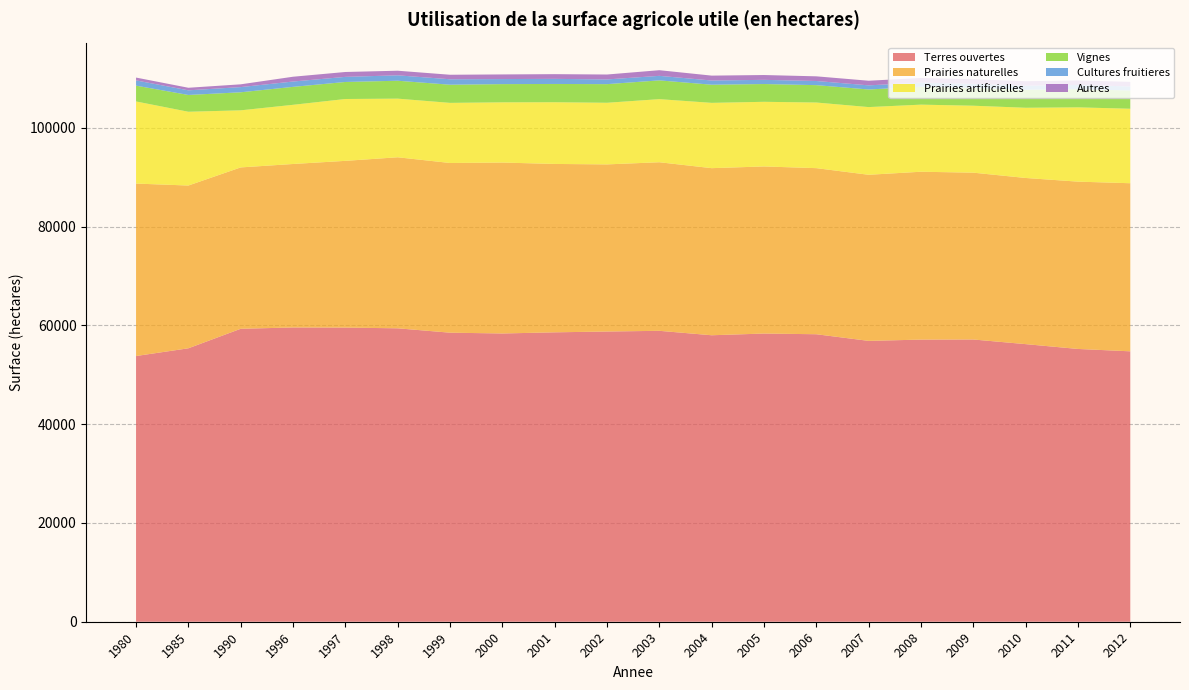

Reading left to right, transcribe all the data shown in this chart.

Terres ouvertes: 1980=53809	1985=55375	1990=59327	1996=59591	1997=59568	1998=59420	1999=58536	2000=58375	2001=58609	2002=58772	2003=58913	2004=58015	2005=58361	2006=58221	2007=56876	2008=57134	2009=57156	2010=56218	2011=55241	2012=54762
Prairies naturelles: 1980=34924	1985=32962	1990=32678	1996=33109	1997=33767	1998=34639	1999=34365	2000=34614	2001=34100	2002=33845	2003=34140	2004=33840	2005=33840	2006=33636	2007=33638	2008=33996	2009=33785	2010=33650	2011=33884	2012=34041
Prairies artificielles: 1980=16630	1985=14941	1990=11562	1996=11983	1997=12526	1998=11874	1999=12175	2000=12197	2001=12497	2002=12480	2003=12779	2004=13224	2005=13091	2006=13291	2007=13709	2008=13588	2009=13559	2010=14218	2011=15045	2012=15083
Vignes: 1980=3200	1985=3399	1990=3652	1996=3635	1997=3447	1998=3626	1999=3677	2000=3688	2001=3700	2002=3771	2003=3800	2004=3674	2005=3599	2006=3518	2007=3563	2008=3627	2009=3607	2010=3652	2011=3676	2012=3691
Cultures fruitieres: 1980=1062	1985=940	1990=1051	1996=1080	1997=1033	1998=1096	1999=1103	2000=1023	2001=1031	2002=955	2003=918	2004=852	2005=849	2006=840	2007=838	2008=832	2009=827	2010=814	2011=862	2012=825
Autres: 1980=575	1985=519	1990=563	1996=972	1997=990	1998=932	1999=914	2000=939	2001=955	2002=995	2003=1143	2004=990	2005=975	2006=945	2007=936	2008=941	2009=932	2010=913	2011=907	2012=932